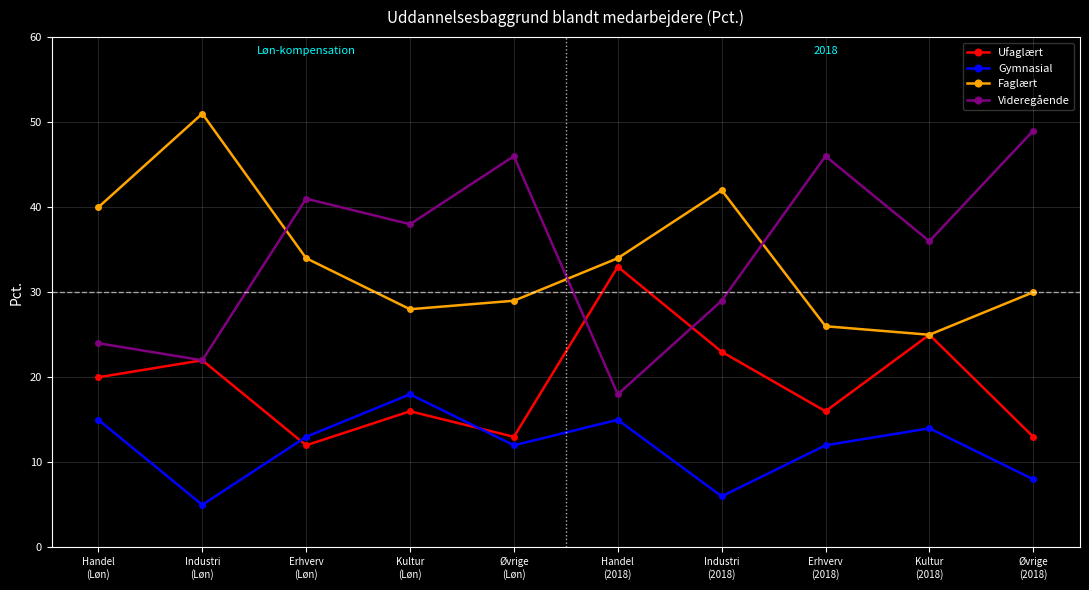

What is the value of the Videregående point at the 3rd from the left?

41